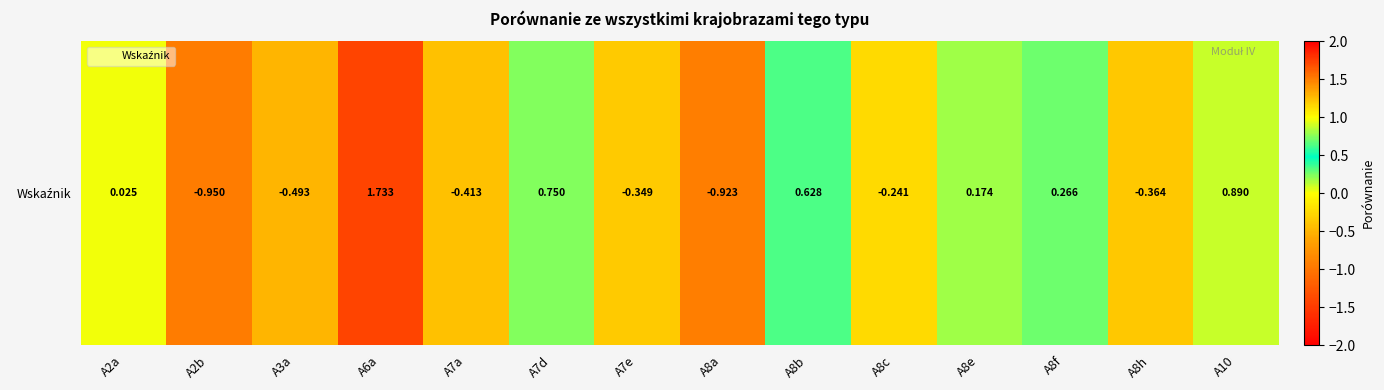

The value at A2b is -0.6. True or false?

False